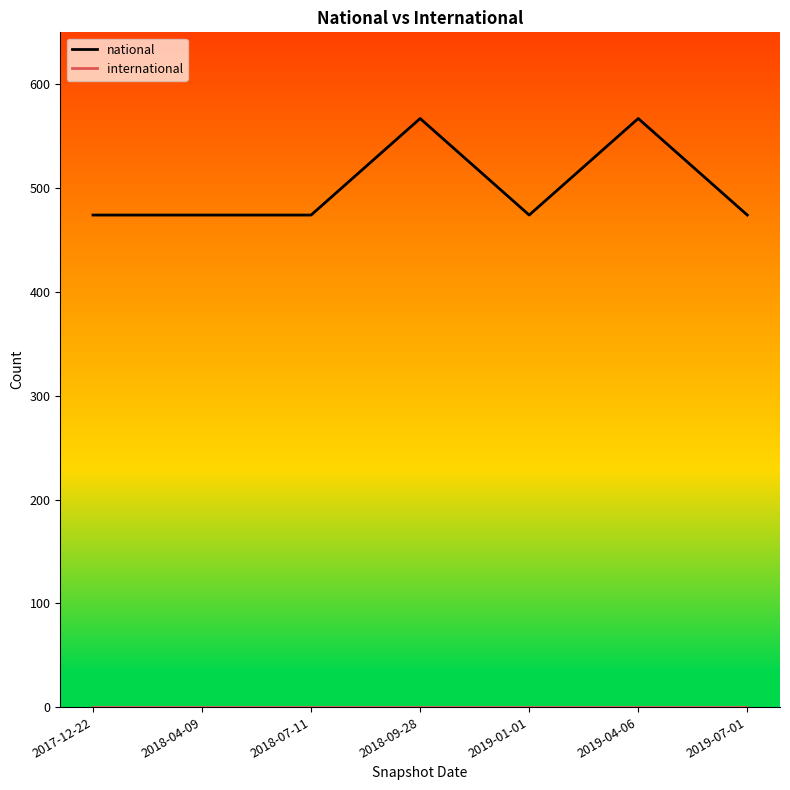

Which series has the largest total across all categories?

national